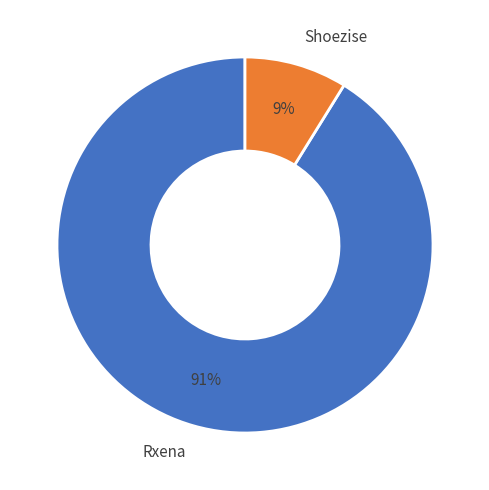

To the nearest percent, what percentage of the pie is Shoezise?

9%